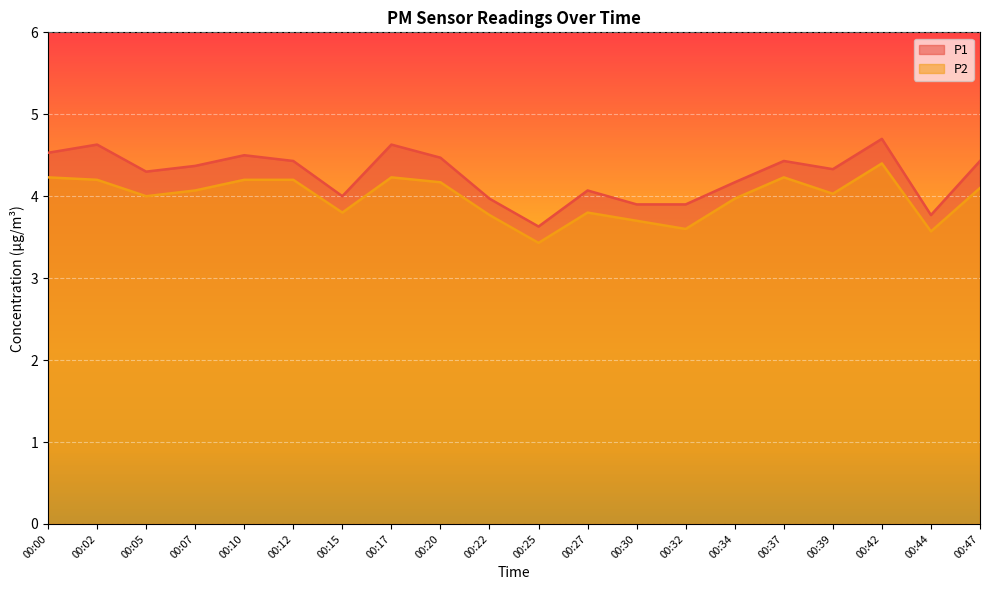

What is the difference between the maximum and minimum values in the P2 series?

1.0